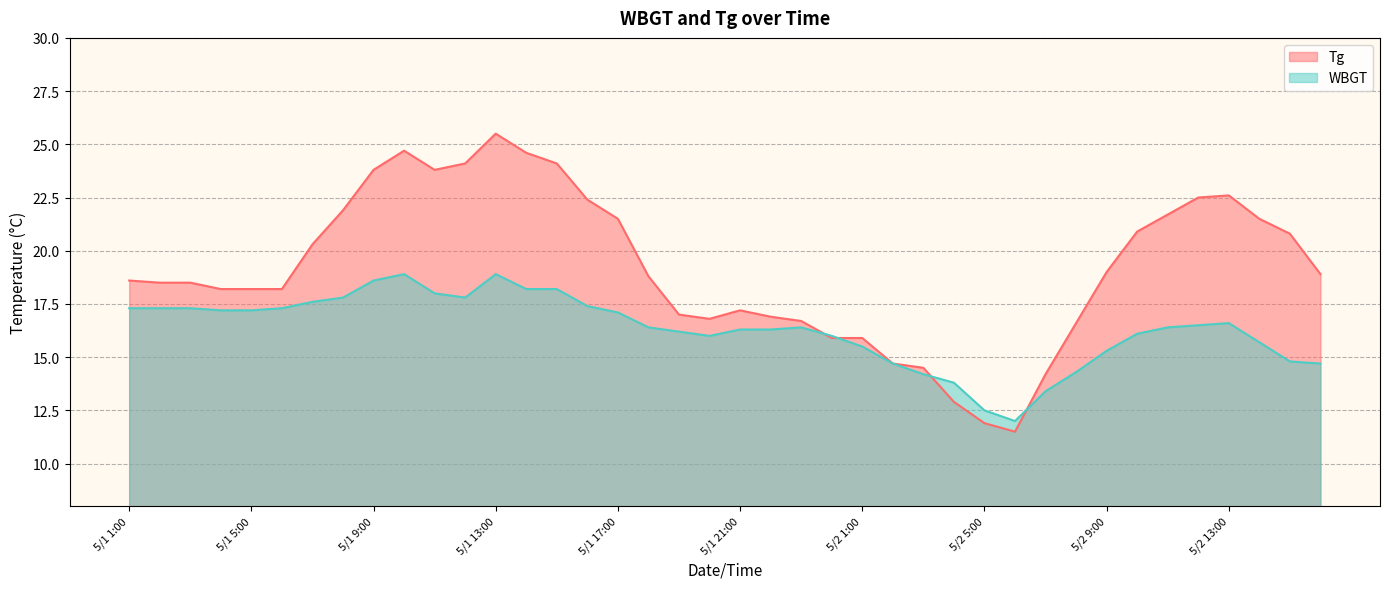

The value of WBGT at 5/1 12:00 is 6.8. True or false?

False